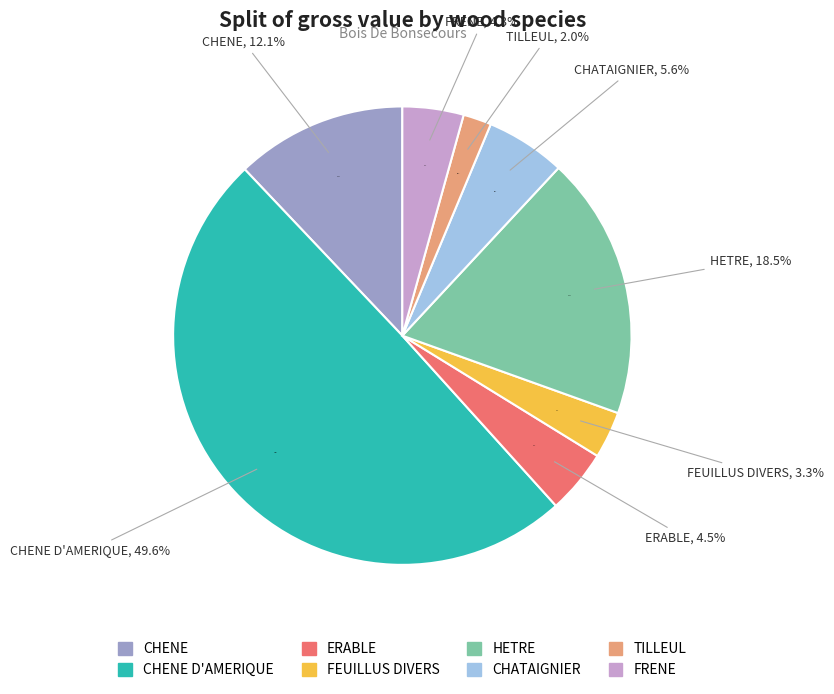

Which category has the smallest portion of the pie?

TILLEUL